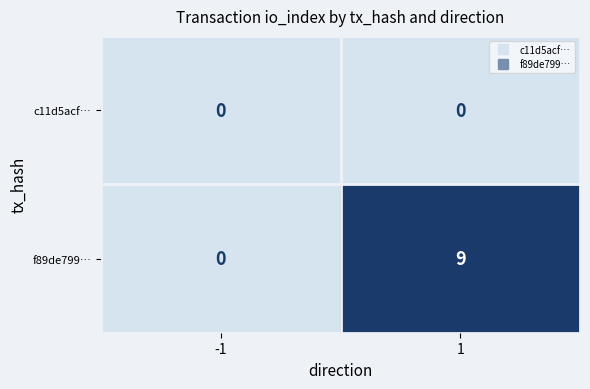

What is the total value across all series at 1?

9